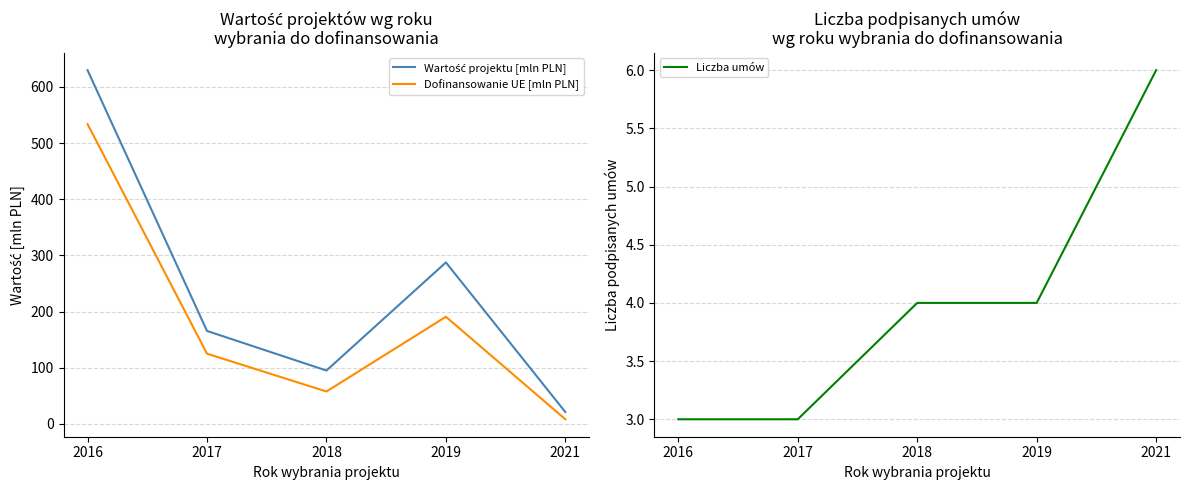

Is the value of Wartość projektu [mln PLN] at 2018 greater than the value of Liczba umów at 2018?

Yes